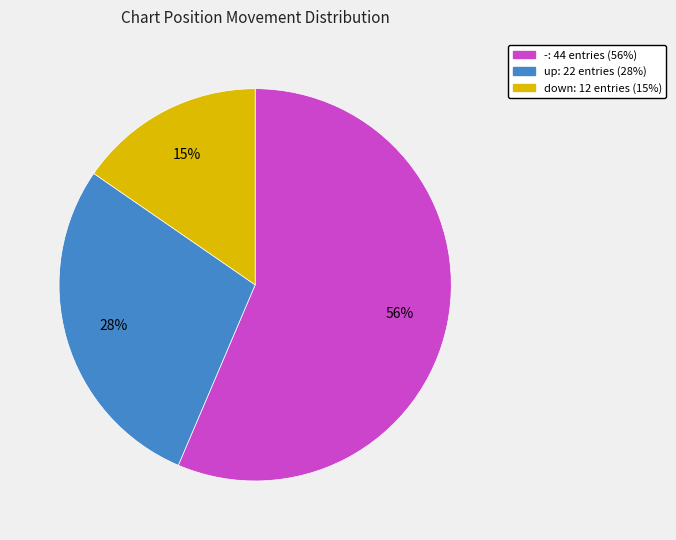

How many segments does this pie chart have?

3